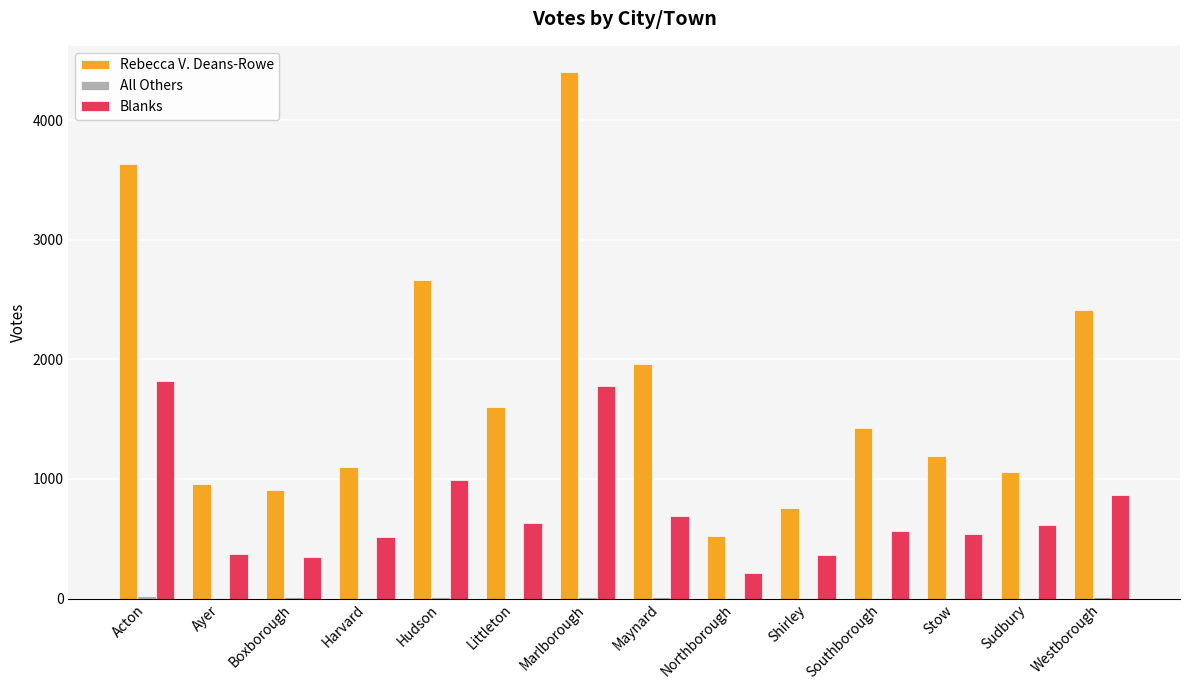

Between Northborough and Southborough, which series saw the biggest shift?

Rebecca V. Deans-Rowe